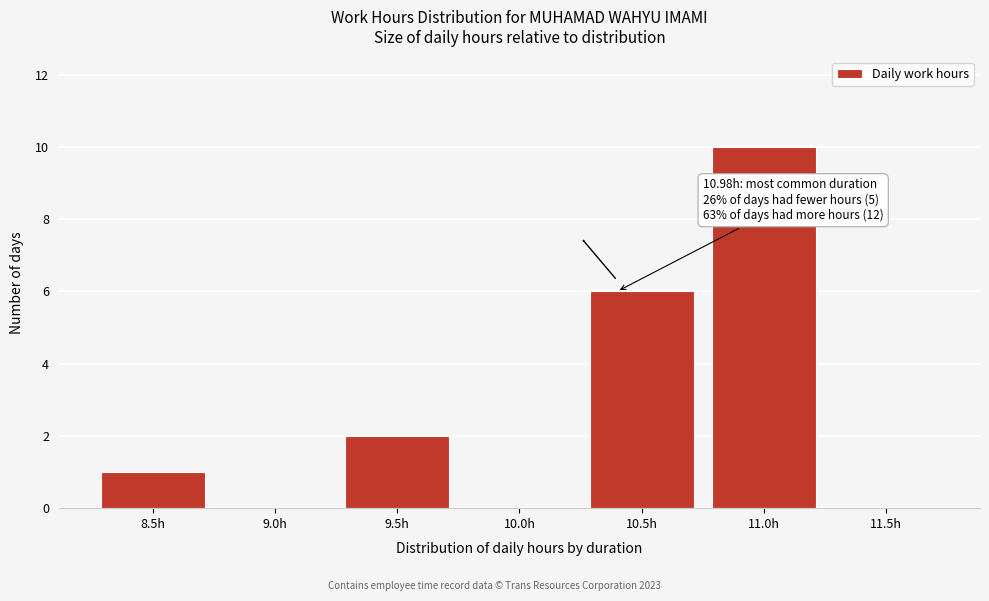

Reading left to right, transcribe all the data shown in this chart.

8.5h=1	9.0h=0	9.5h=2	10.0h=0	10.5h=6	11.0h=10	11.5h=0